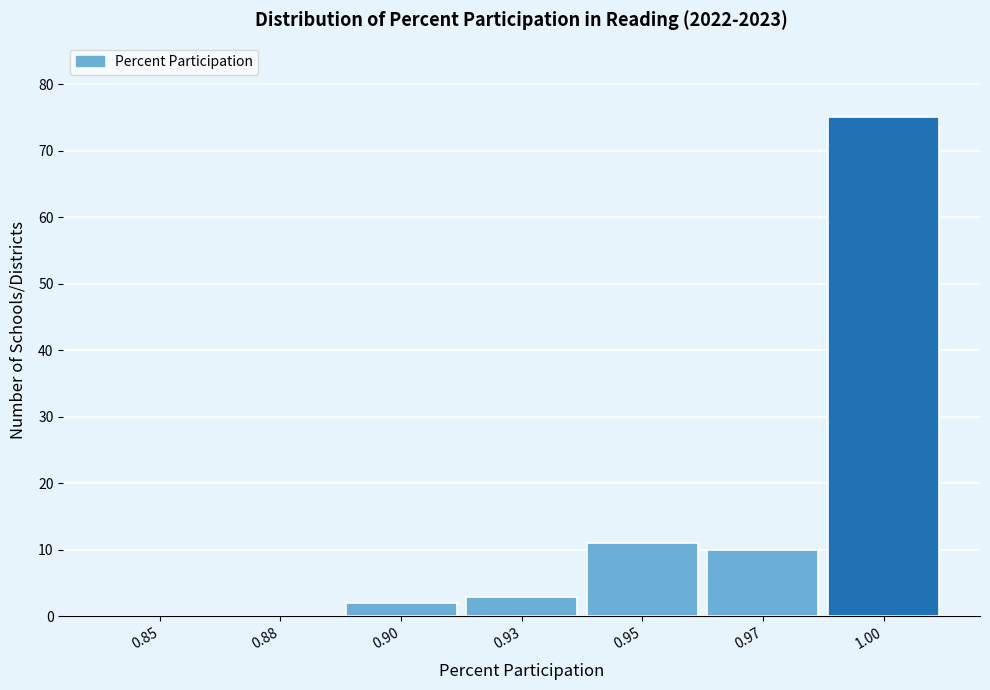

Reading right to left, transcribe all the data shown in this chart.

1.00=75	0.97=10	0.95=11	0.93=3	0.90=2	0.88=0	0.85=0